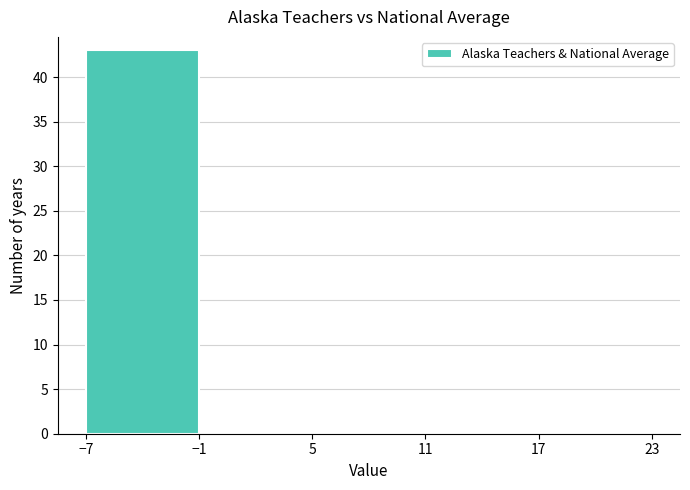

What is the height of the bar covering -7 to -1 on the x-axis? The values are not printed on the chart, so give them approximately, as read against the axis.

43